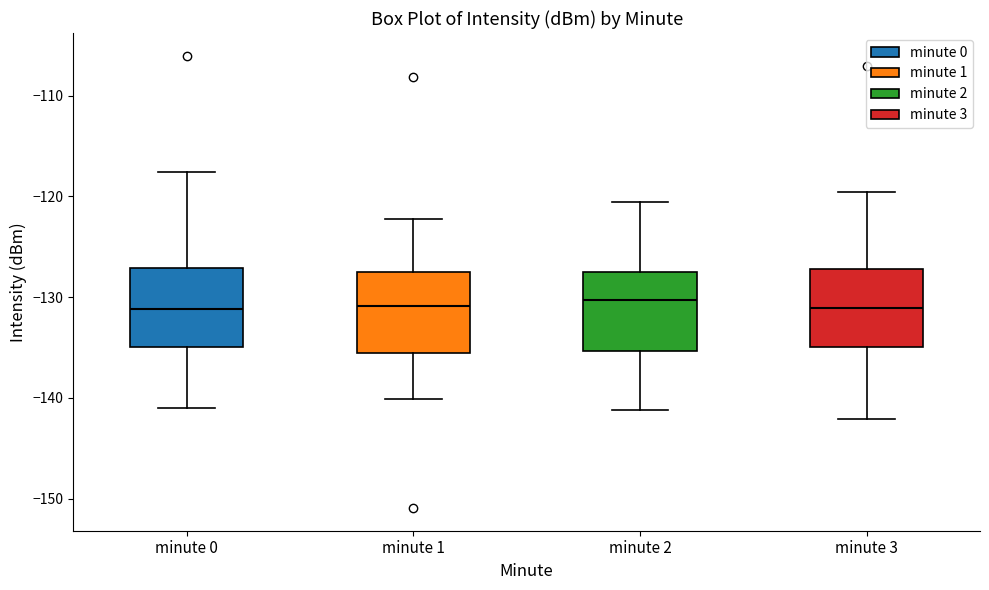

Where is the upper edge of the box for minute 2 on the y-axis? The values are not printed on the chart, so give them approximately, as read against the axis.

-127